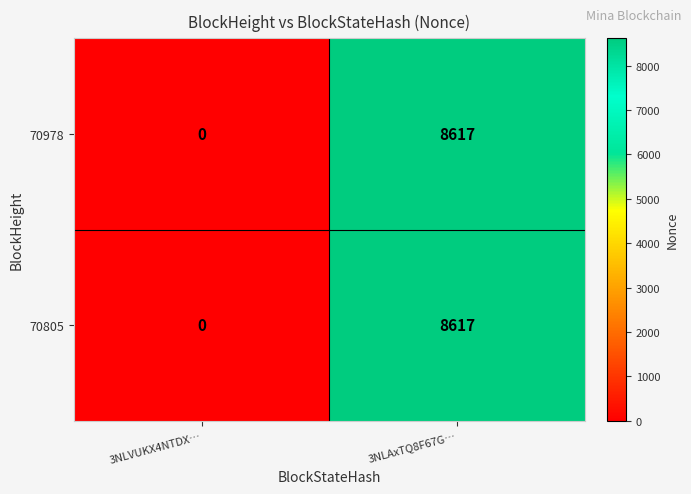

At which label is 70978 closest to 4308?

3NLVUKX4NTDX…